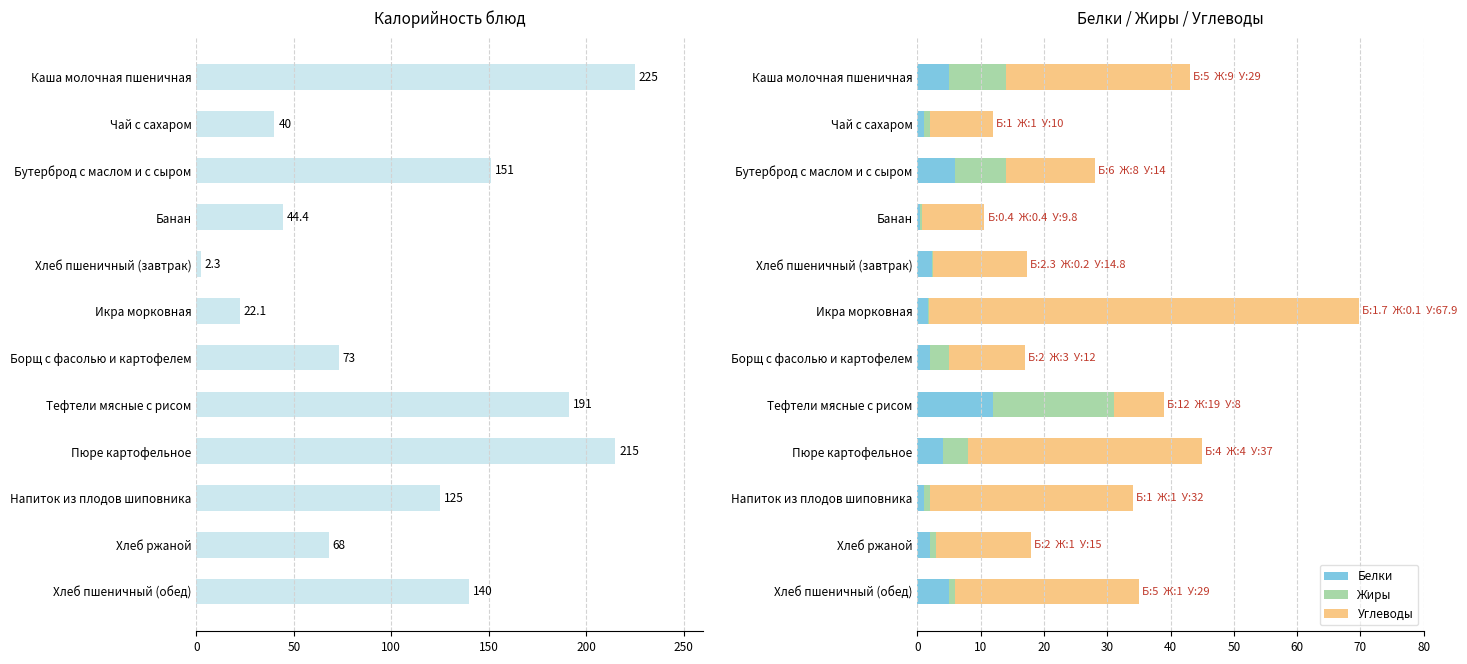

Reading left to right, what are all the values shown in this chart?

Калорийность: 225.0	40.0	151.0	44.4	2.3	22.1	73.0	191.0	215.0	125.0	68.0	140.0
Белки: 5.0	1.0	6.0	0.4	2.3	1.7	2.0	12.0	4.0	1.0	2.0	5.0
Жиры: 9.0	1.0	8.0	0.4	0.2	0.1	3.0	19.0	4.0	1.0	1.0	1.0
Углеводы: 29.0	10.0	14.0	9.8	14.8	67.9	12.0	8.0	37.0	32.0	15.0	29.0